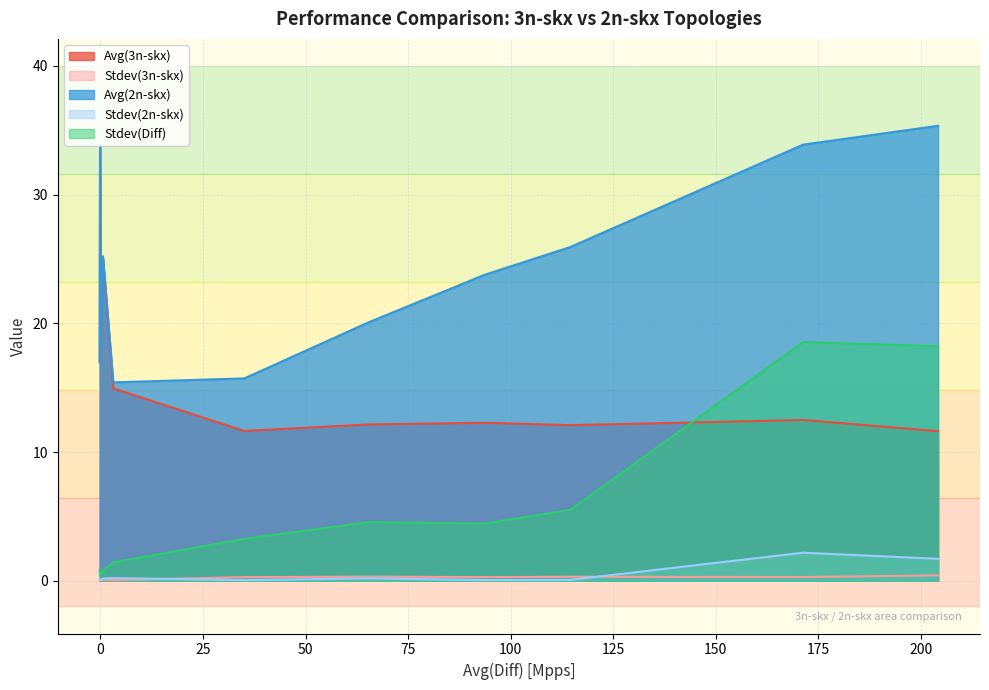

What is the maximum value for Avg(2n-skx)?

35.3